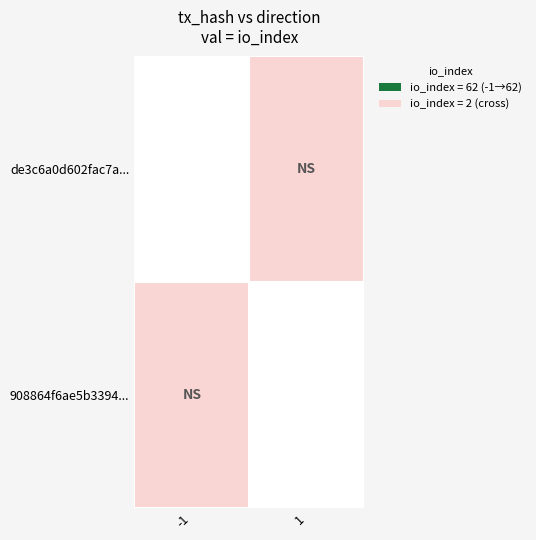

Reading left to right, what are all the values shown in this chart?

de3c6a0d602fac7a...: -1=62	1=2
908864f6ae5b3394...: -1=2	1=62